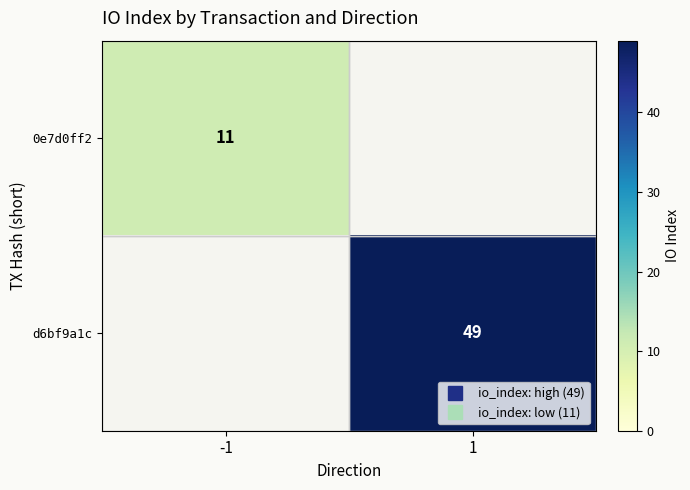

How many values in d6bf9a1c are above zero?

1